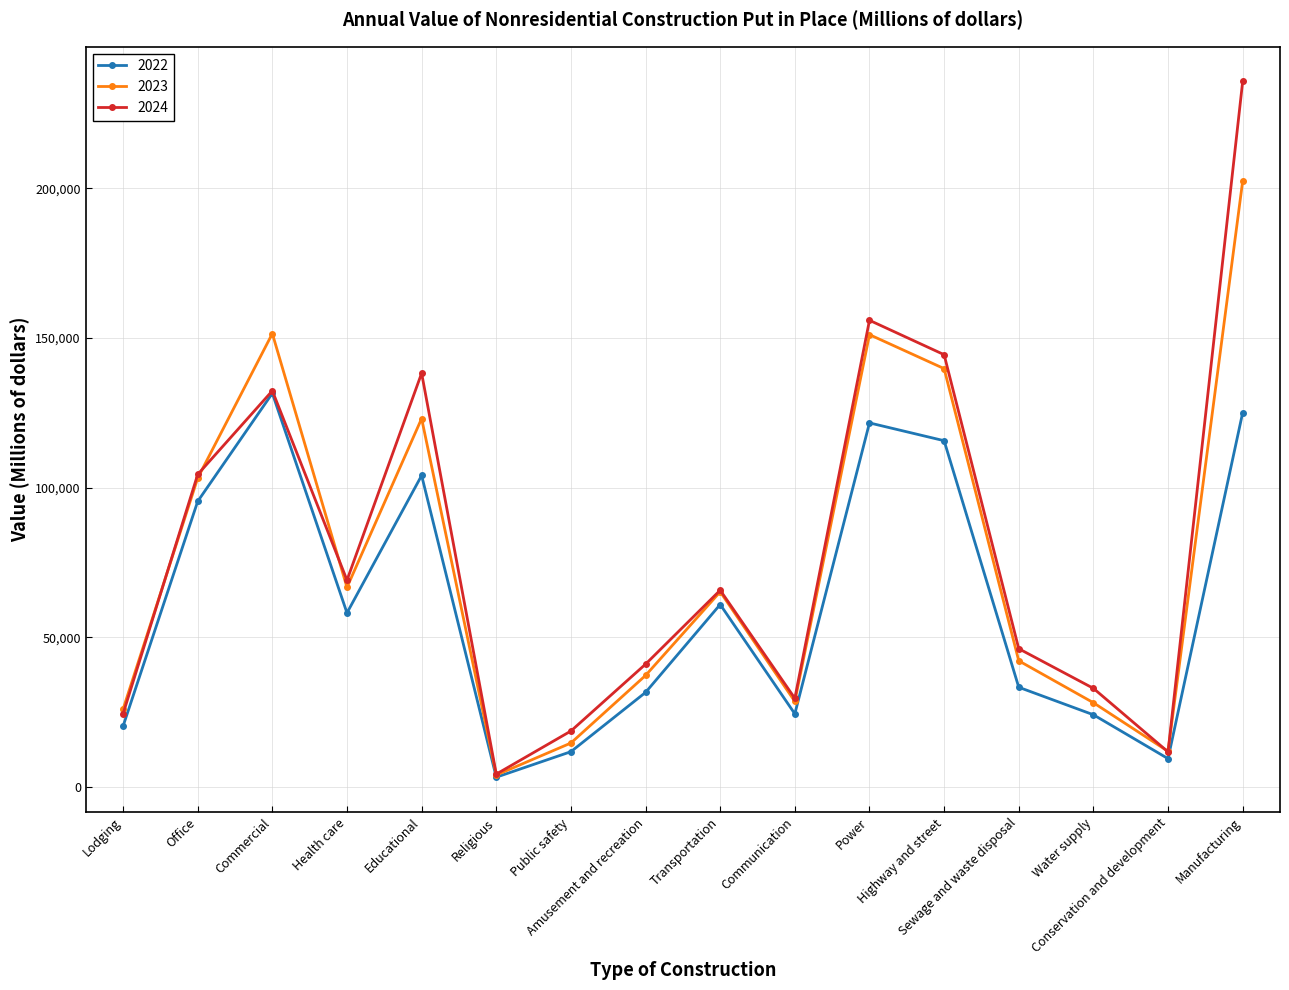

List the series in order of their peak value, highest first.

2024, 2023, 2022